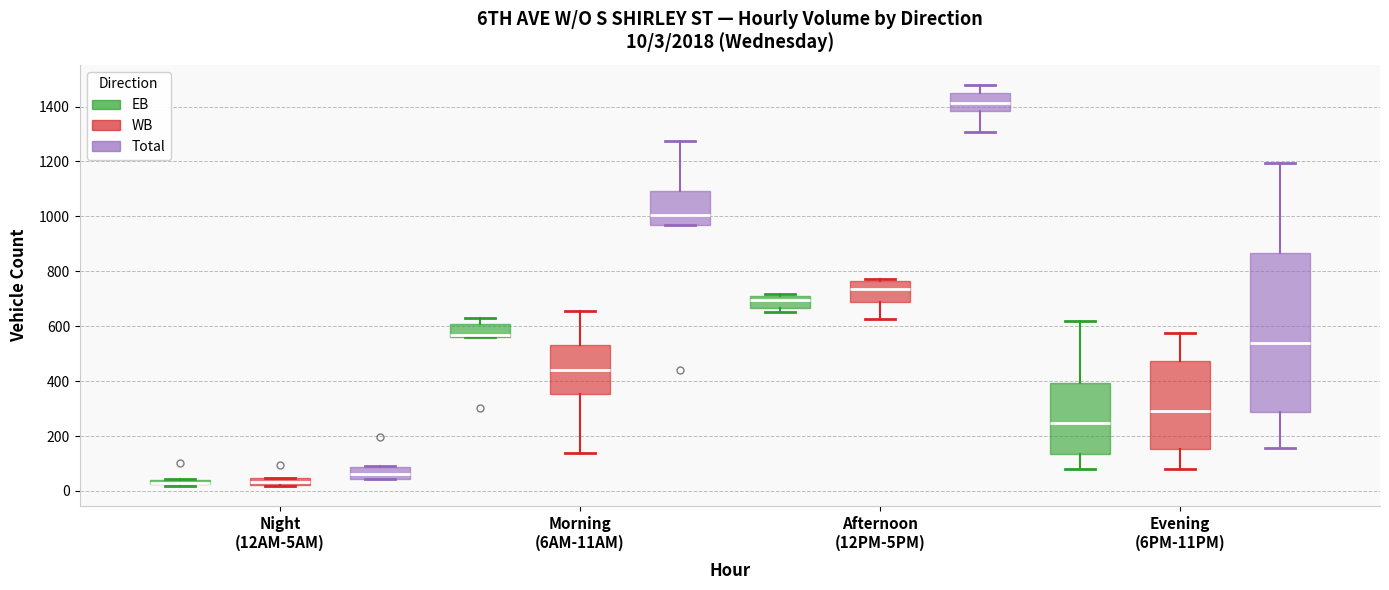

Comparing the boxes themselves (not the whiskers), which one is the tallest?

Evening (6PM-11PM) (Total)